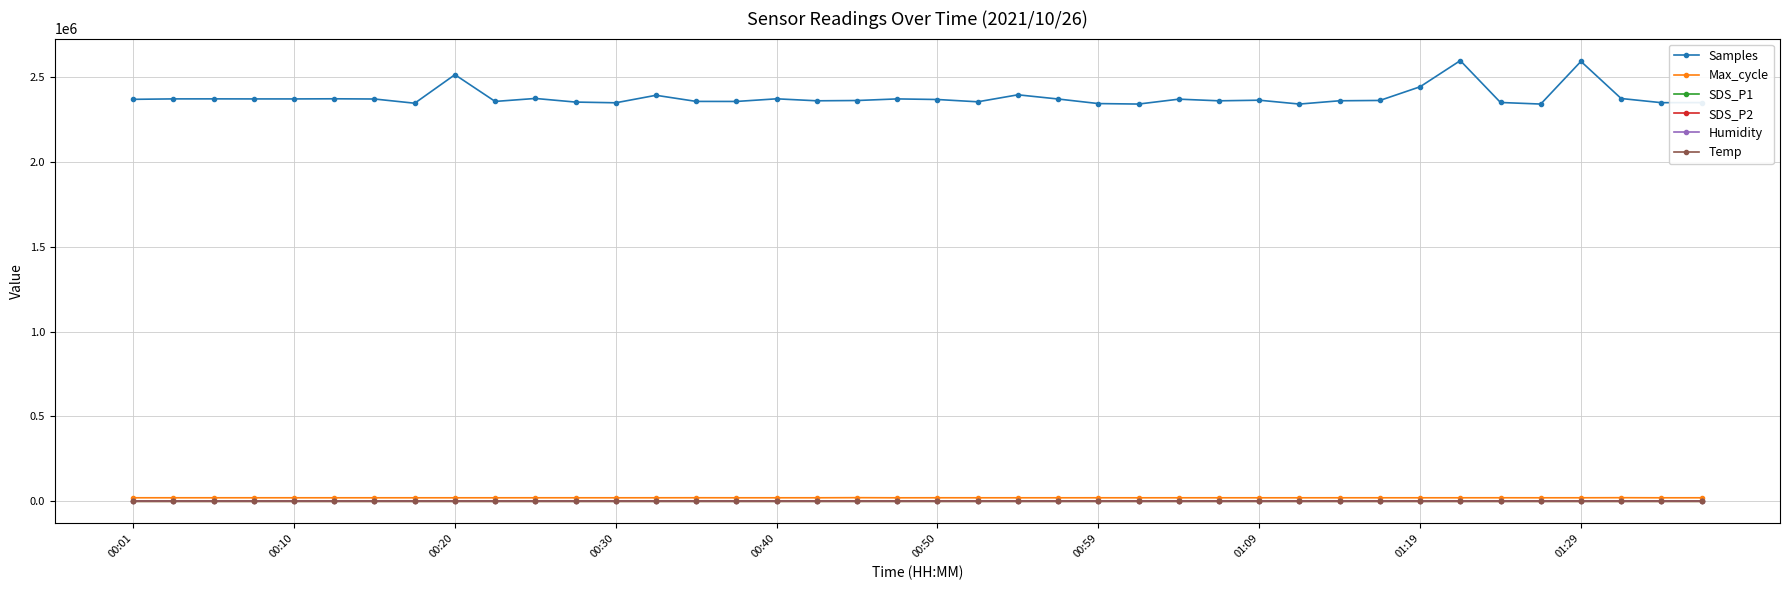

What is the difference between the maximum and minimum values in the SDS_P2 series?

1.5